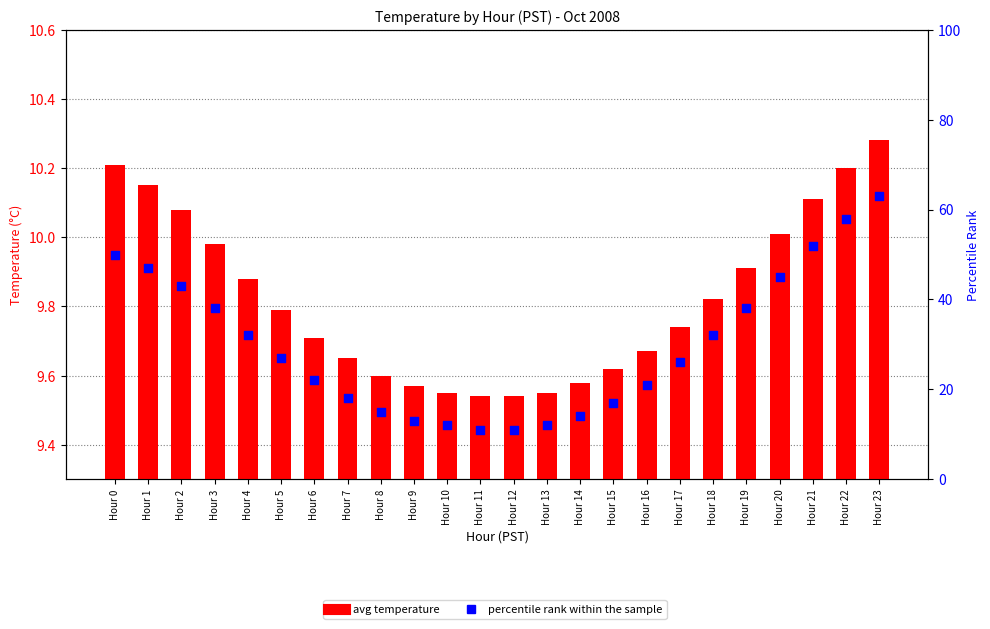

What is the total value across all series at Hour 9?

22.6